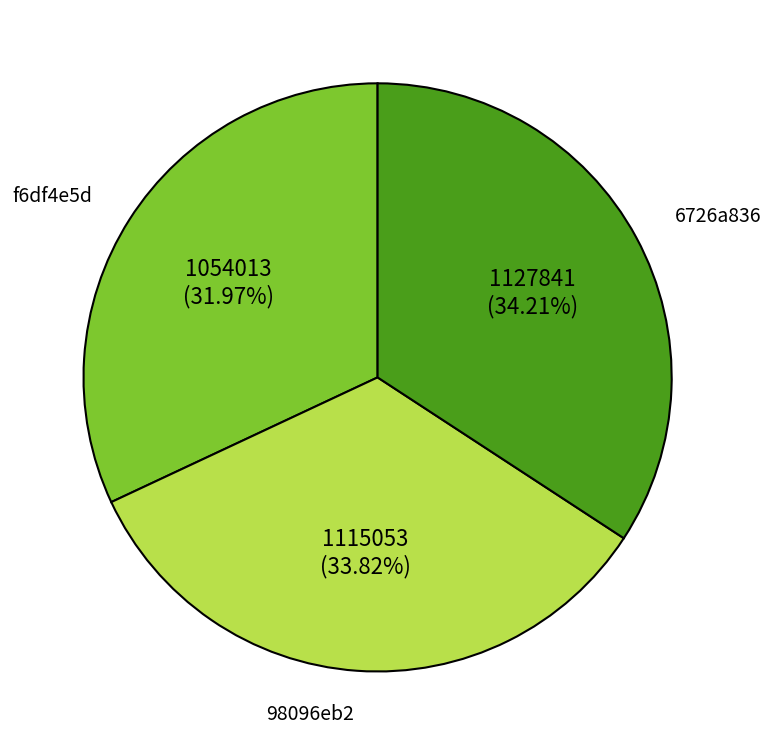

How many slices are in this pie chart?

3